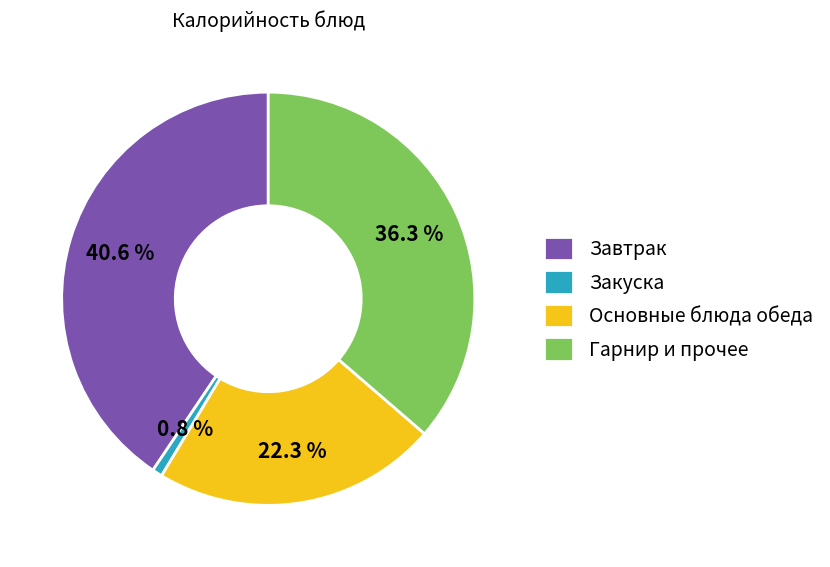

Does any single category account for the majority?

No